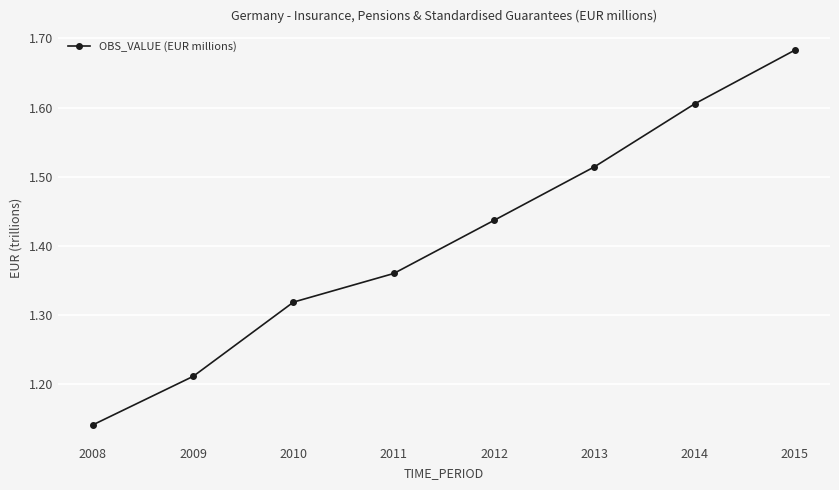

Where is the data nearest to the value 1?

2008